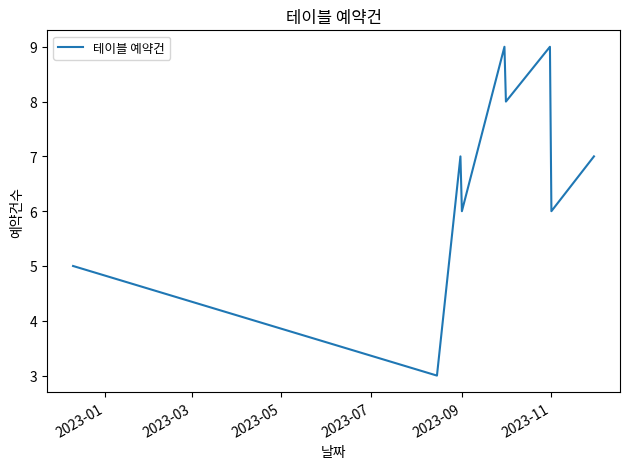

What is the minimum value shown in the chart?

3